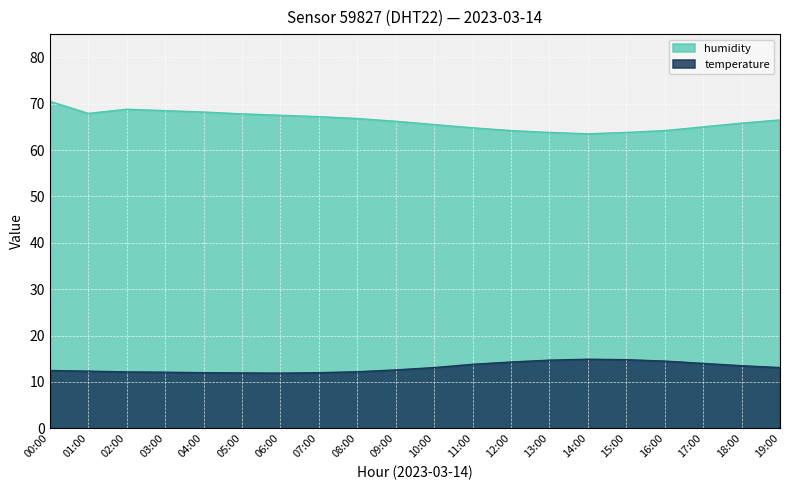

Reading left to right, transcribe all the data shown in this chart.

temperature: 12.5	12.3	12.2	12.1	12.0	11.9	11.9	12.0	12.2	12.6	13.1	13.8	14.3	14.7	14.9	14.8	14.5	14.0	13.5	13.1
humidity: 70.5	67.9	68.8	68.5	68.2	67.8	67.5	67.2	66.8	66.2	65.5	64.8	64.2	63.8	63.5	63.8	64.2	65.0	65.8	66.5